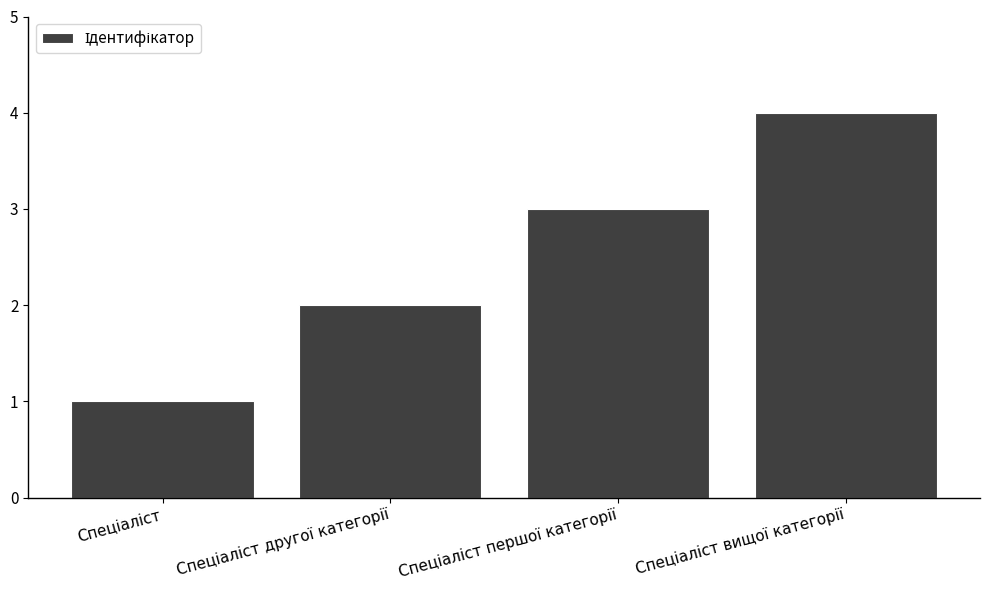

What is the difference between the maximum and minimum values?

3